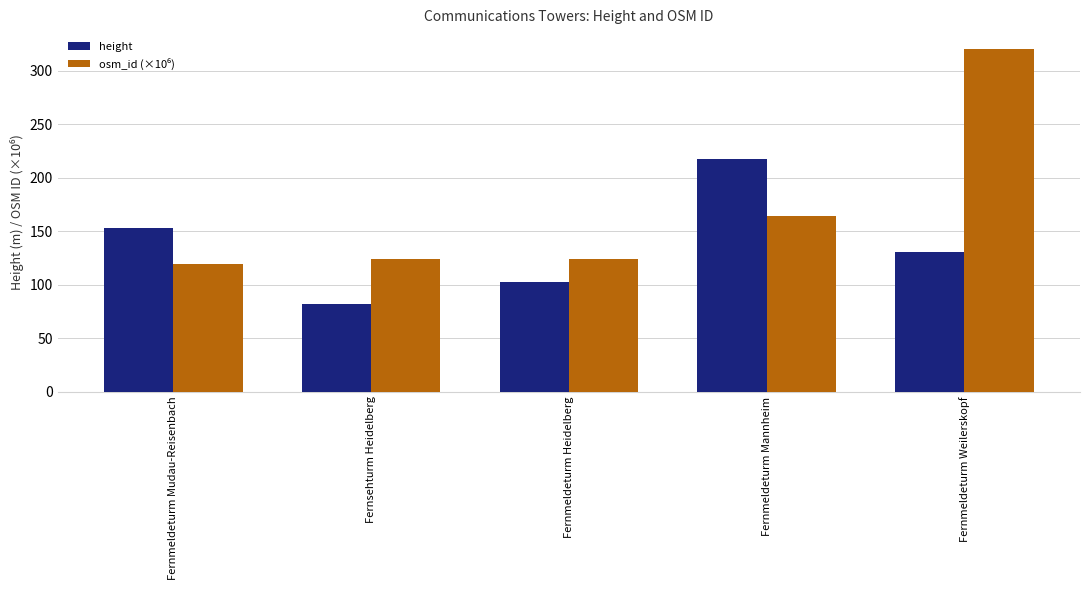

What is the label of the 1st bar from the left?

Fernmeldeturm Mudau-Reisenbach